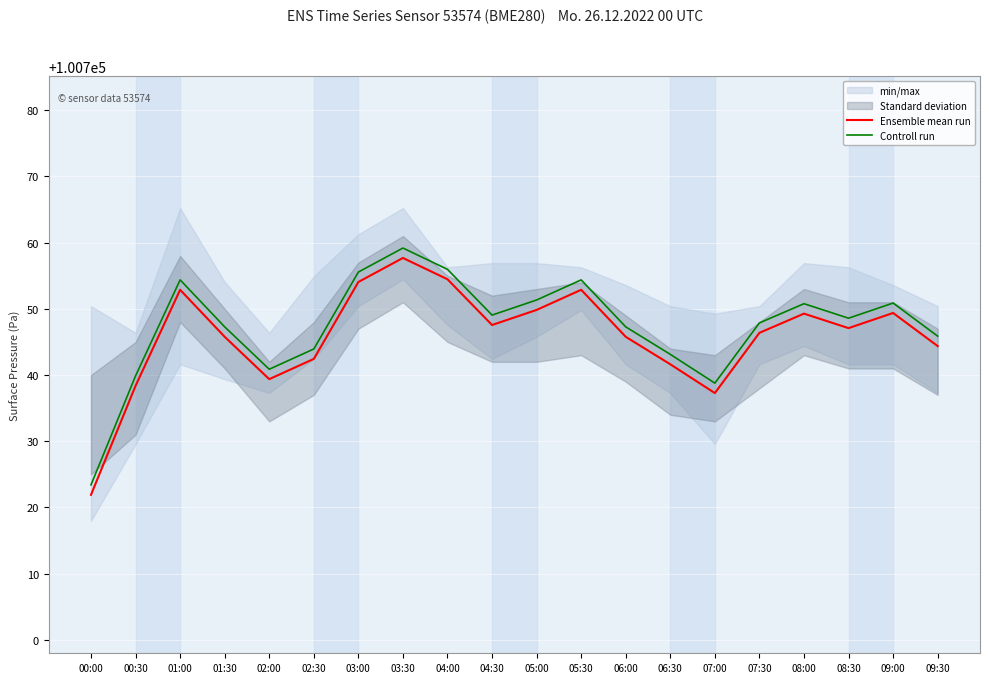

What is the sum of the Ensemble mean run values at 04:30 and 04:00?

201502.0